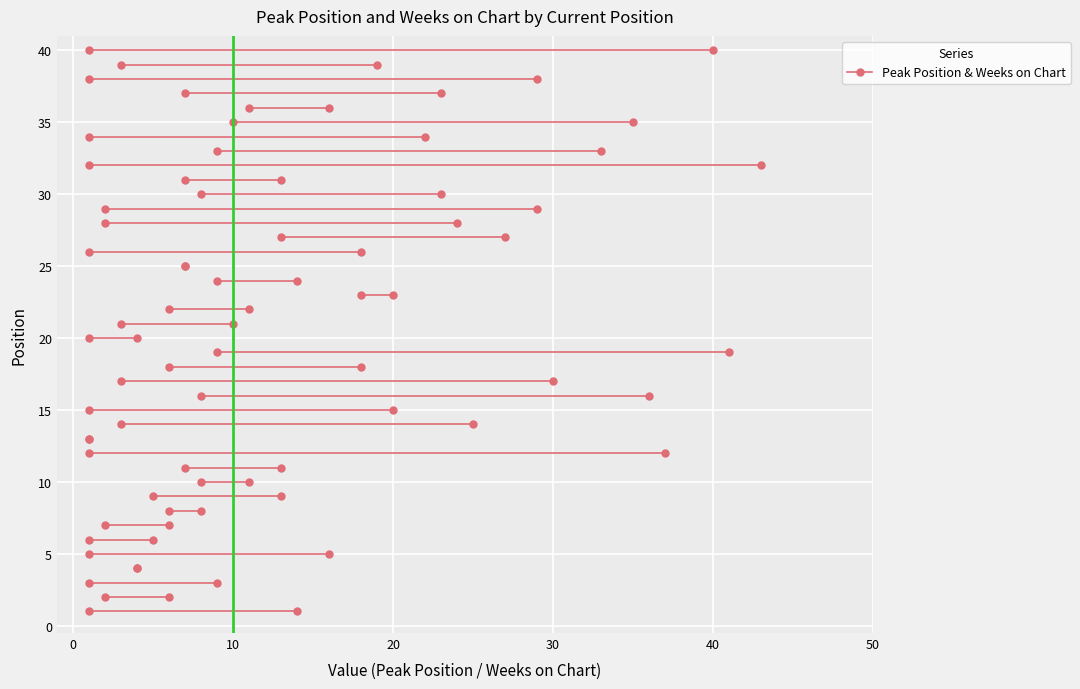

List the series in order of their overall mean, highest first.

Weeks on Chart, Peak Position